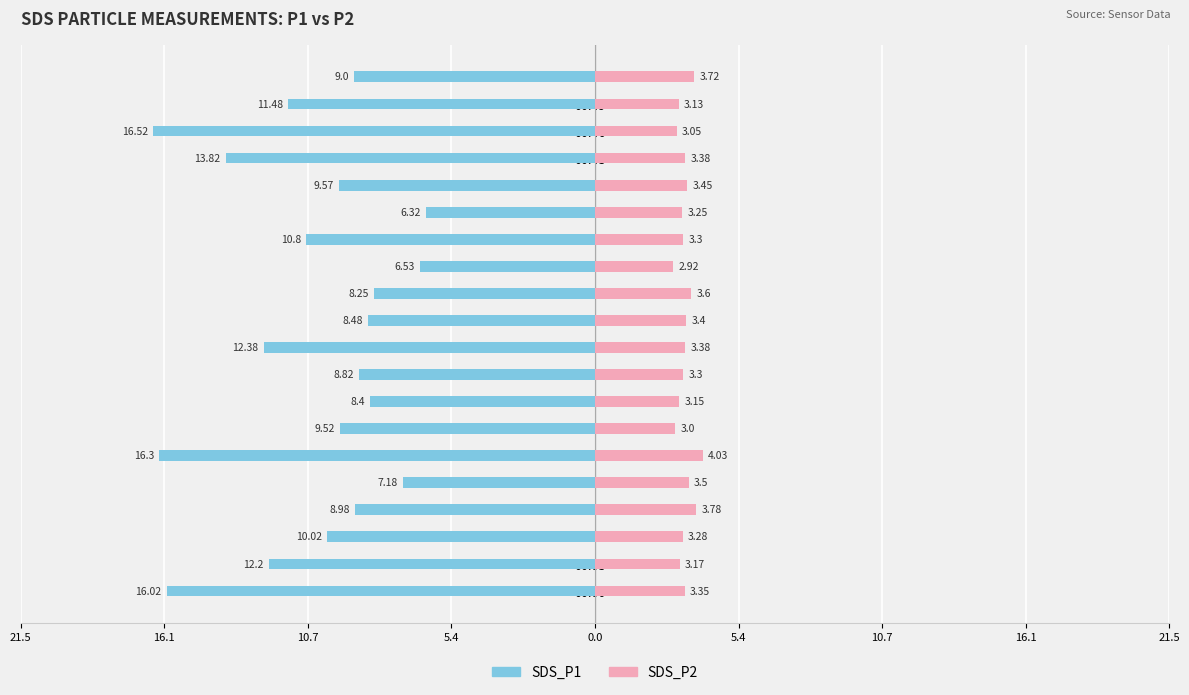

Does the chart contain stacked bars?

No